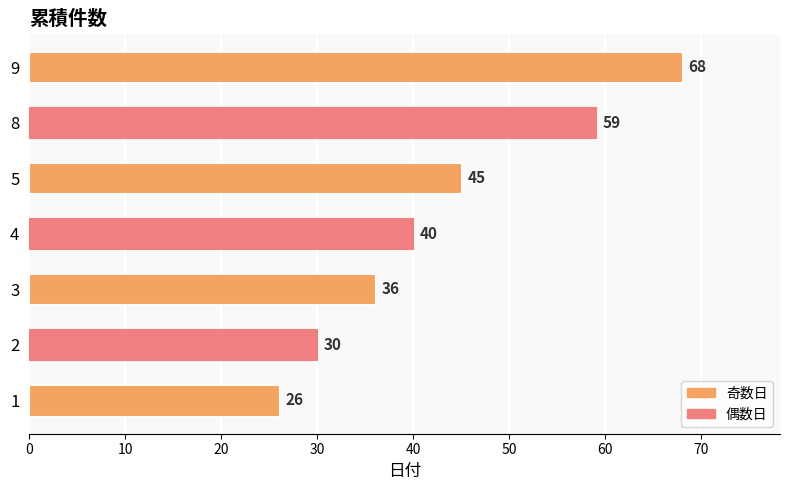

Reading top to bottom, extract all data points from this chart.

9=68	8=59	5=45	4=40	3=36	2=30	1=26